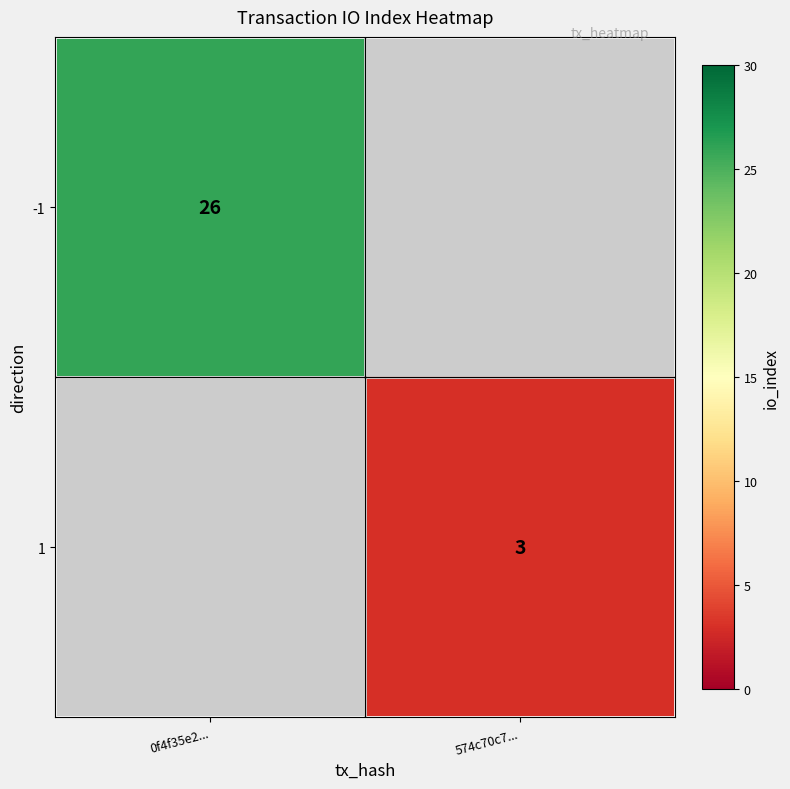

The value of 1 at 574c70c7... is 3. True or false?

True